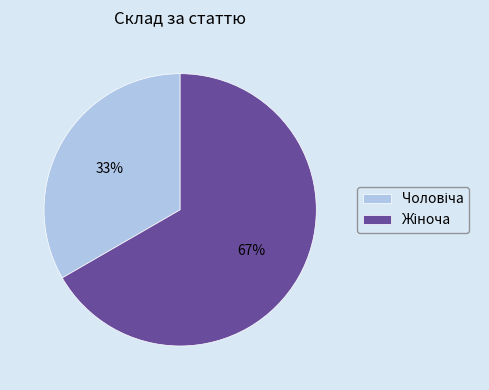

Is there any slice that represents more than half of the pie?

Yes